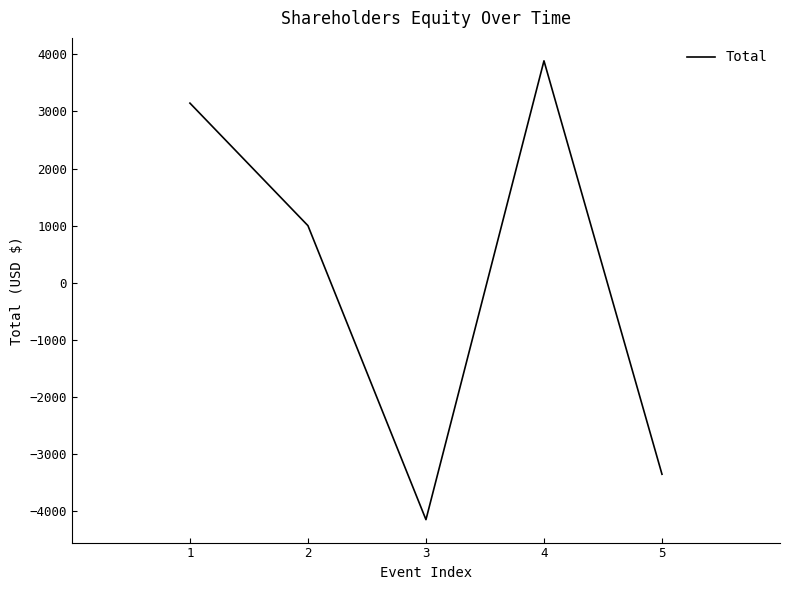

Which label corresponds to the smallest value in the chart?

3